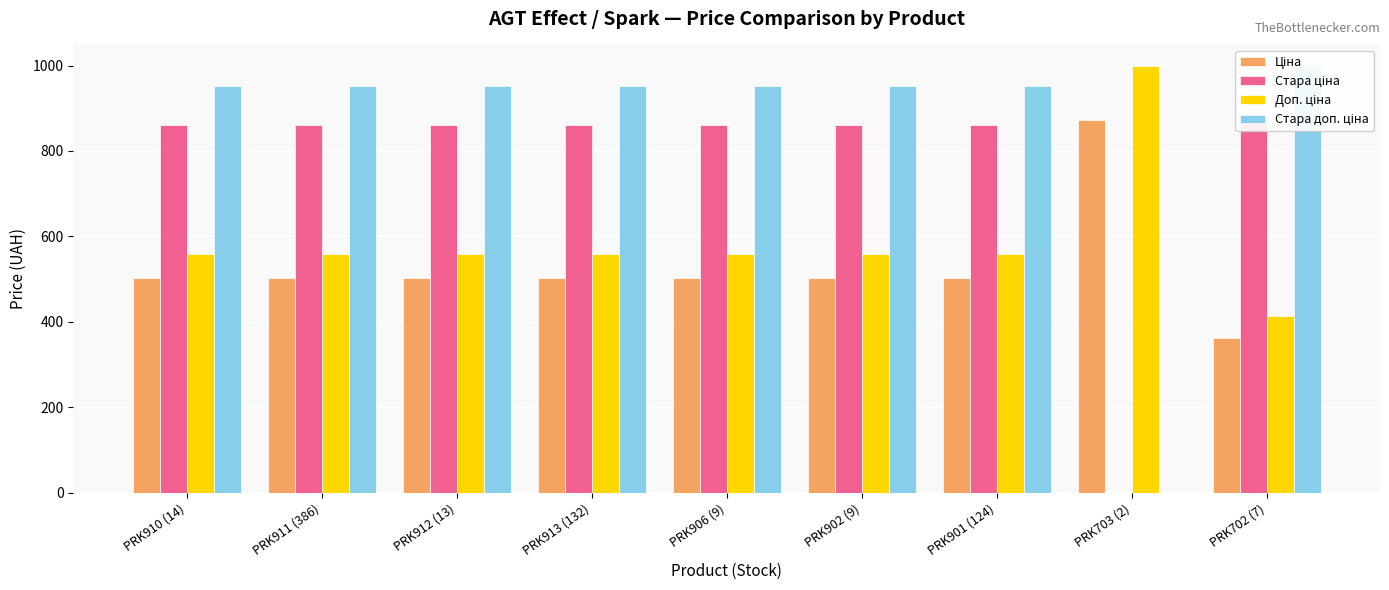

Rank the series by their maximum value, from lowest to highest.

Ціна, Стара ціна, Стара доп. ціна, Доп. ціна